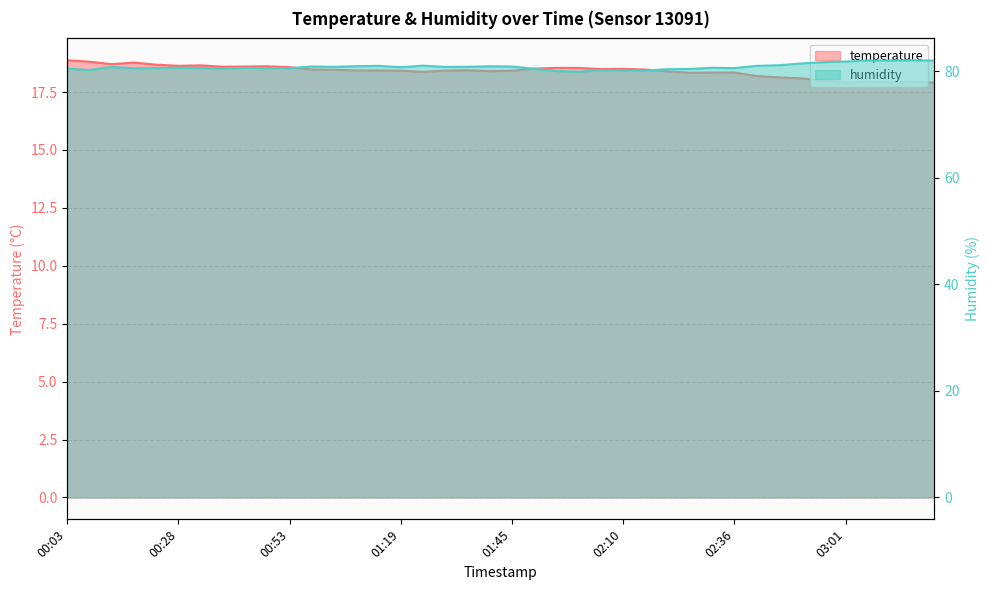

Reading left to right, extract all data points from this chart.

temperature: 18.9	18.8	18.7	18.8	18.7	18.6	18.6	18.6	18.6	18.6	18.6	18.5	18.5	18.4	18.4	18.4	18.4	18.4	18.4	18.4	18.4	18.5	18.5	18.5	18.5	18.5	18.5	18.4	18.3	18.3	18.3	18.2	18.1	18.1	18.0	17.9	17.9	17.9	17.9	17.9
humidity: 80.5	80.2	80.8	80.5	80.5	80.6	80.6	80.5	80.6	80.6	80.5	80.8	80.8	80.9	81.0	80.7	81.0	80.8	80.8	80.9	80.8	80.4	80.0	79.9	80.2	80.1	80.1	80.3	80.4	80.6	80.5	81.0	81.1	81.4	81.7	81.8	82.0	82.0	82.0	82.0